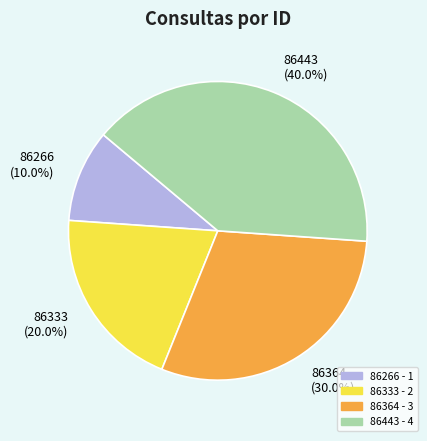

Which slice is the smallest?

86266